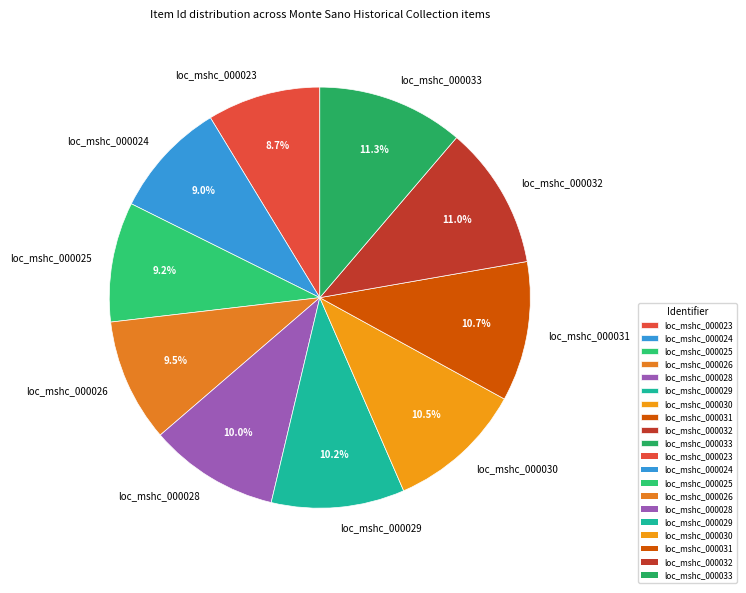

What portion of the pie excludes loc_mshc_000023?

91.3%